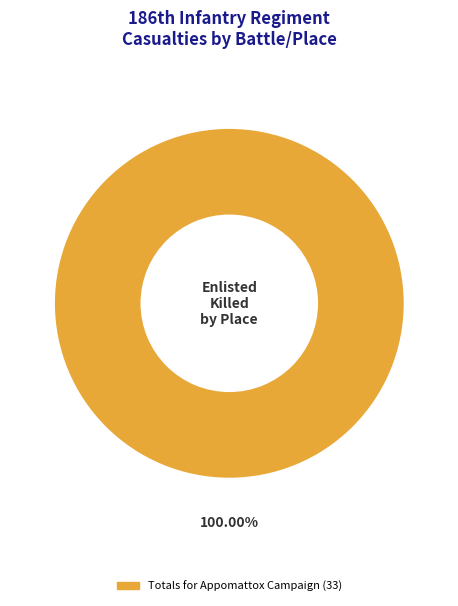

Does any single category account for the majority?

Yes